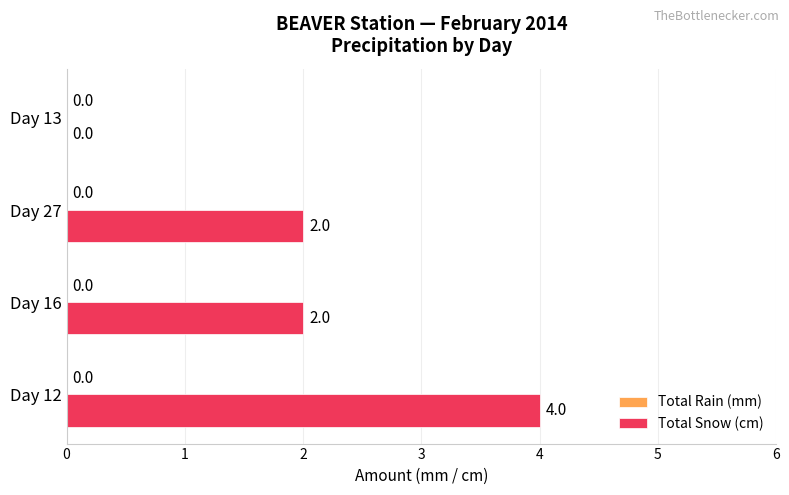

Does the chart contain stacked bars?

No